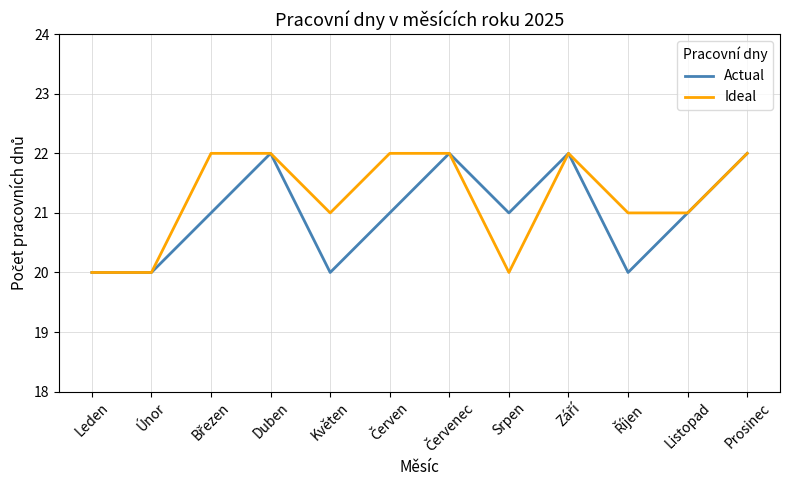

Between Leden and Srpen, which series saw the biggest shift?

Actual